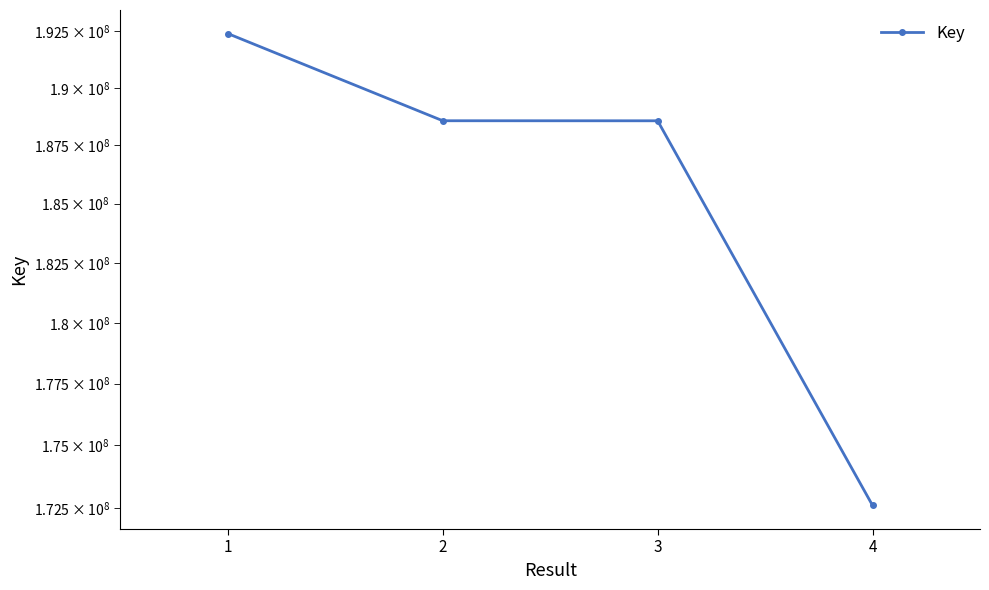

What is the ratio of the value at 1 to the value at 3?

1.0